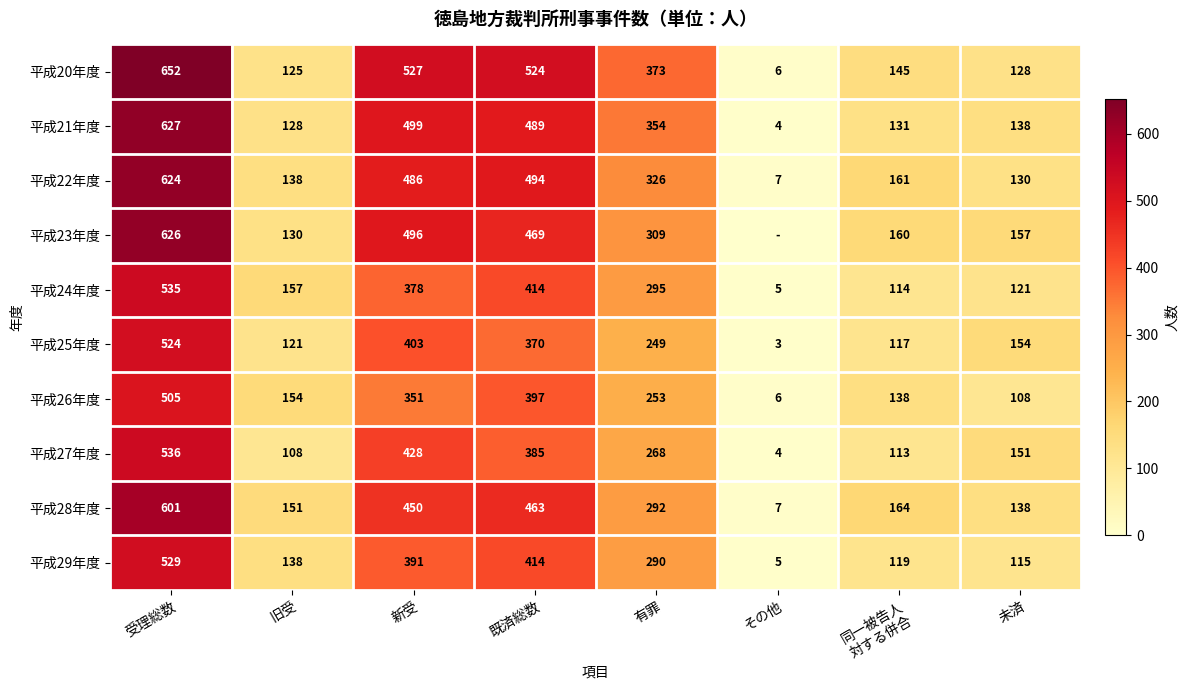

What is the average value of the 平成21年度 series?

296